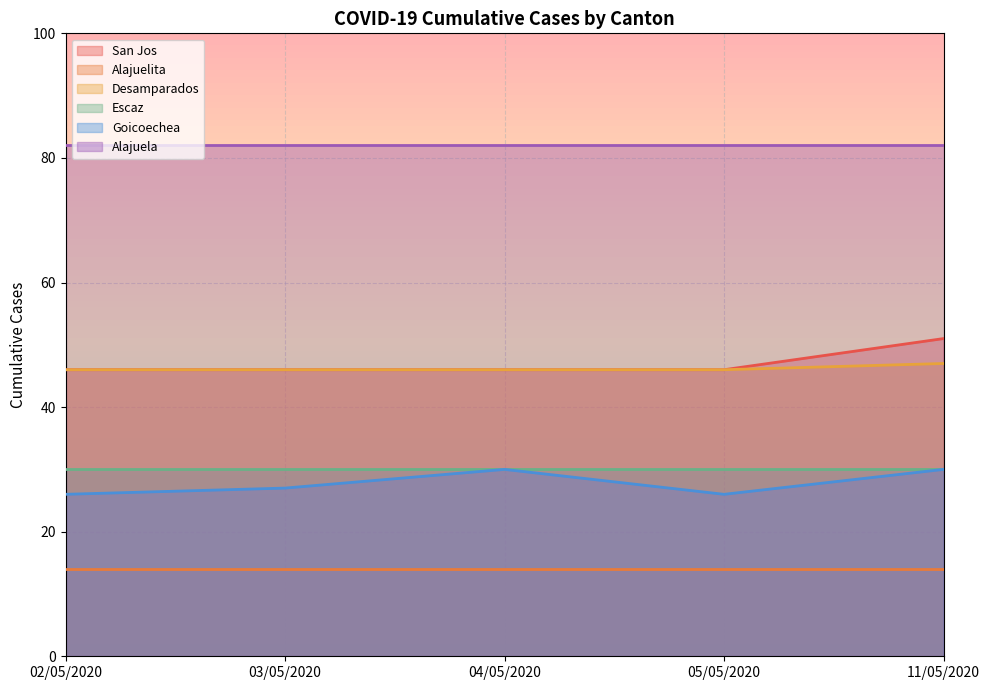

What is the label of the 2nd point from the right?

05/05/2020